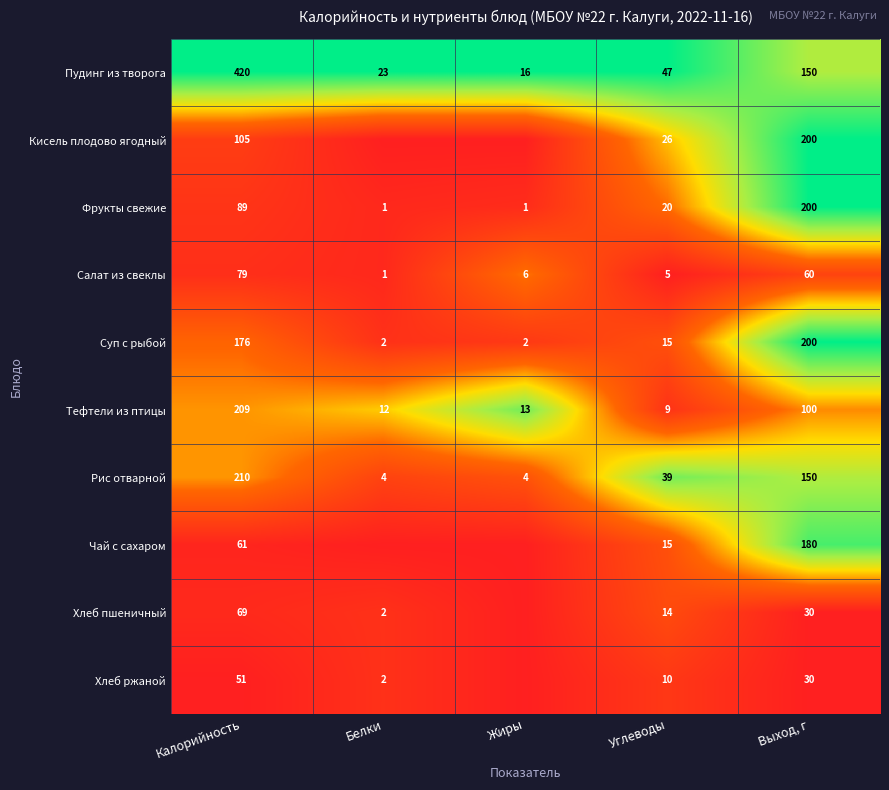

What is the total value across all series at Углеводы?

200